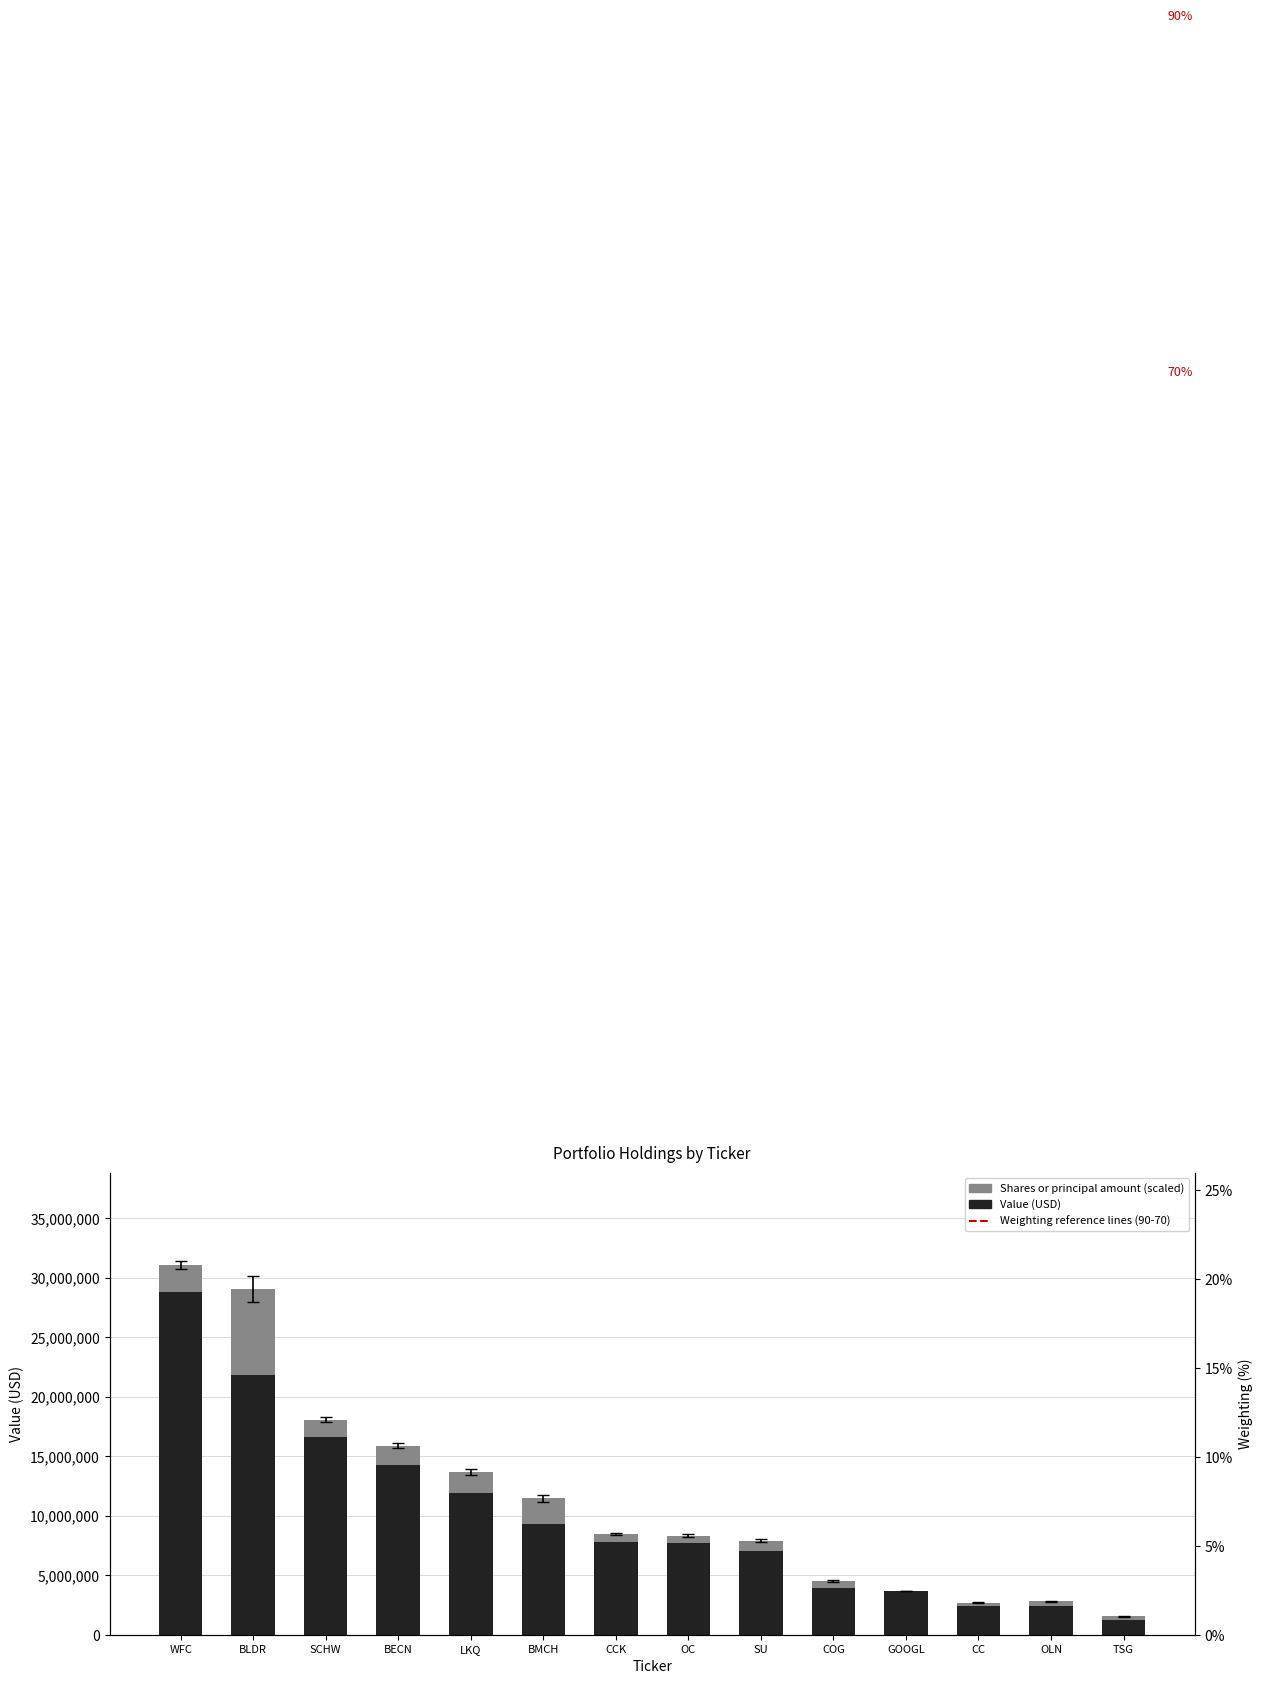

What is the average value of the Shares or principal amount series?

1451859.9